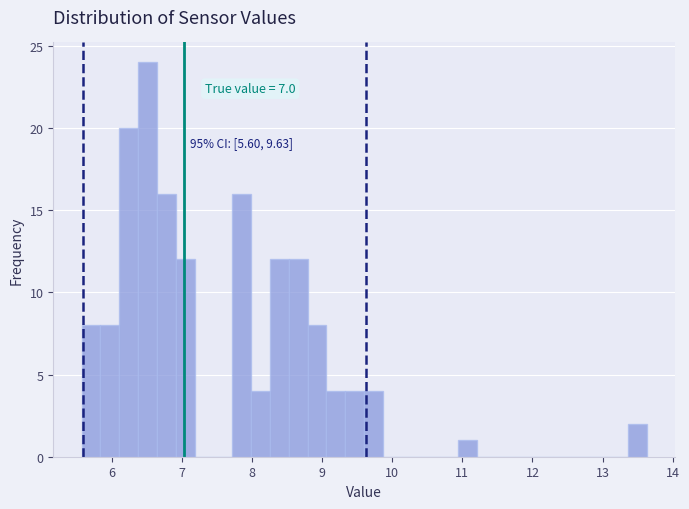

Read against the x-axis, roughly where is the centre of the tallest bar?

6.5